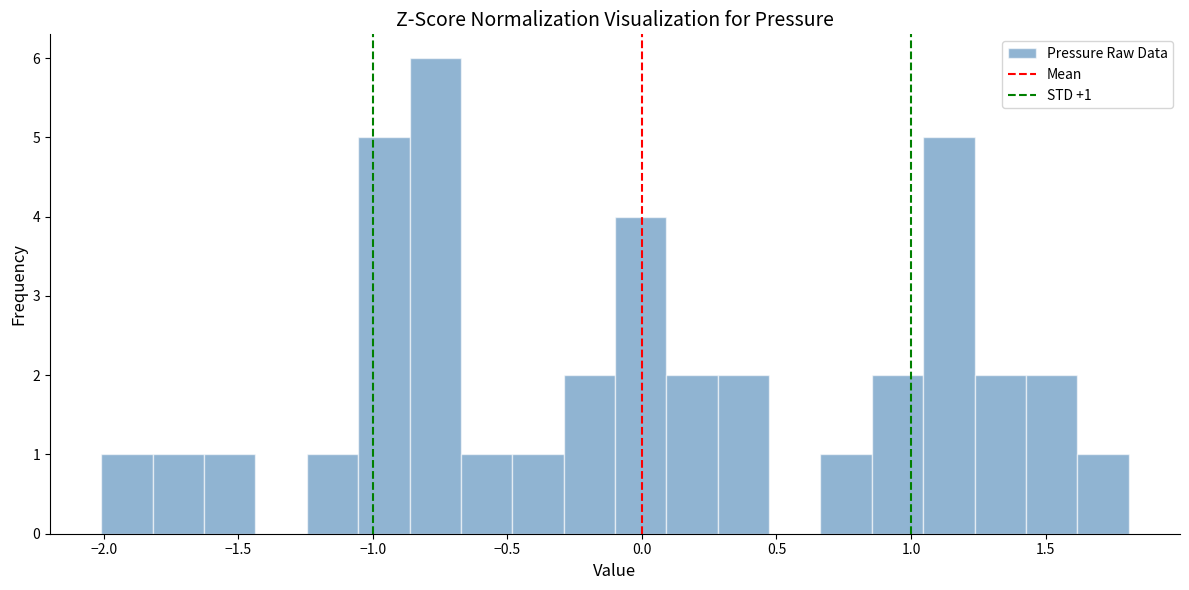

Around what value on the x-axis is the tallest bar? Give the approximate position of its centre, as read against the axis.

-0.75